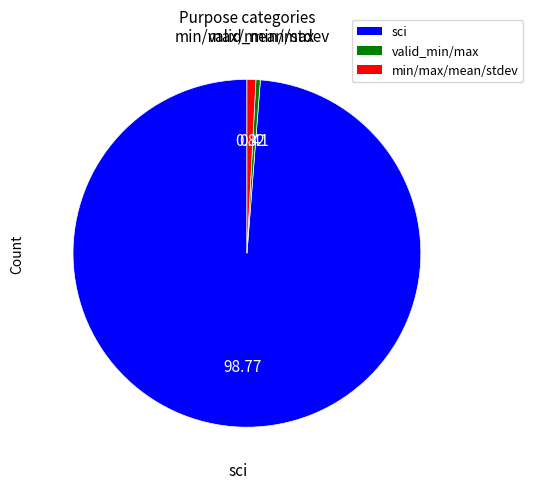

Does any single category account for the majority?

Yes